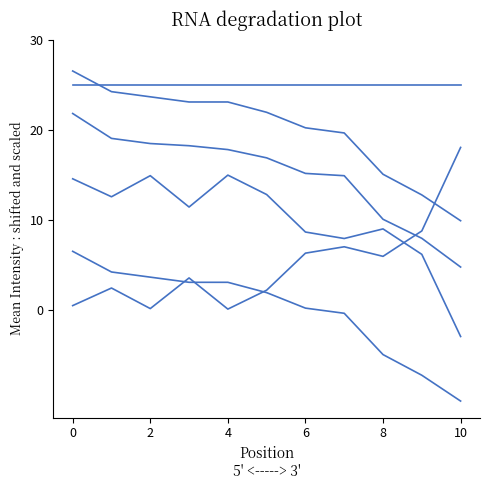

Does the chart display data point markers on the line(s)?

No